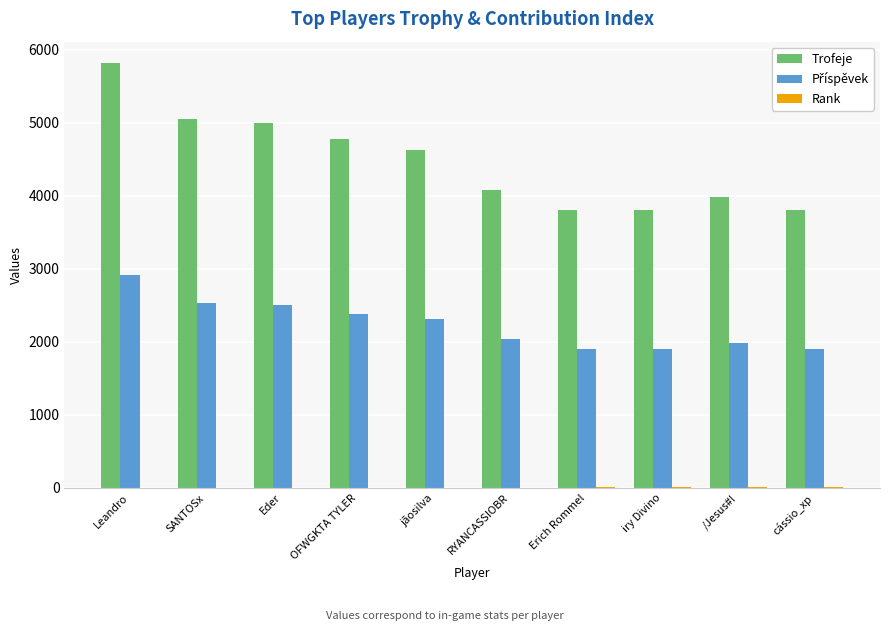

Is it true that Trofeje equals 6460 at RYANCASSIOBR?

False